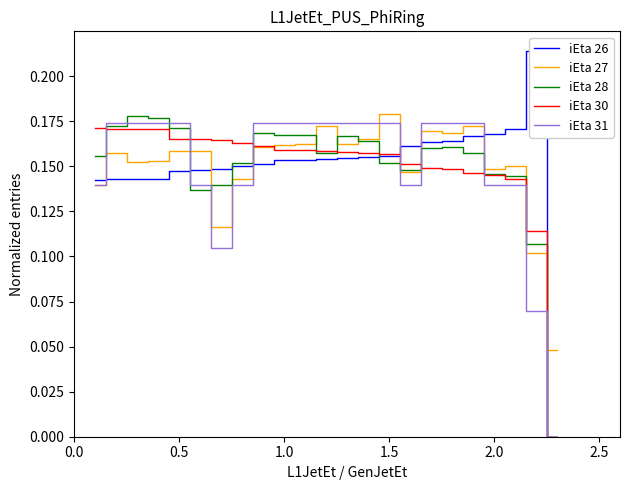

How many values in the iEta 30 series exceed 0?

22